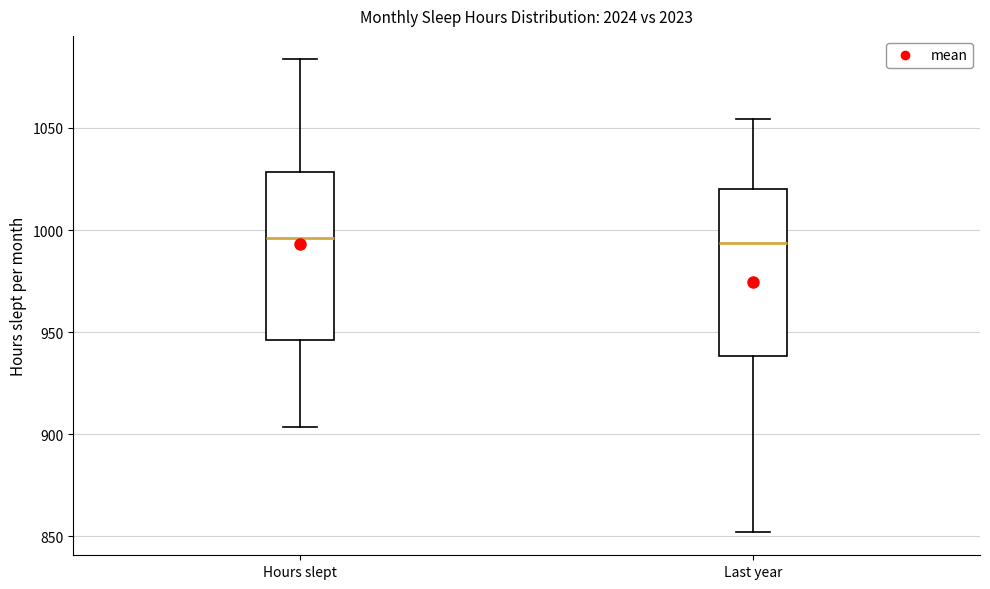

Reading left to right, transcribe this box plot: for each box, give where its median line is, the range the box spans, and where its two whiskers end, as read against the y-axis. The values are not printed on the chart, so give them approximately, as read against the axis.

Hours slept: median 995, box 945 to 1030, whiskers 905 to 1085
Last year: median 995, box 940 to 1020, whiskers 850 to 1055